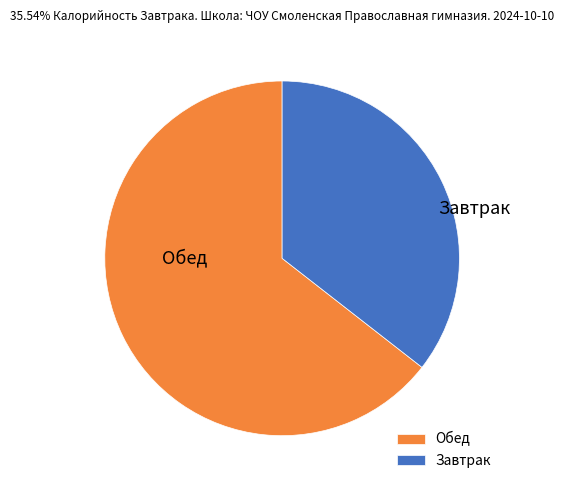

What is the ratio of the value at Обед to the value at Завтрак?

1.8